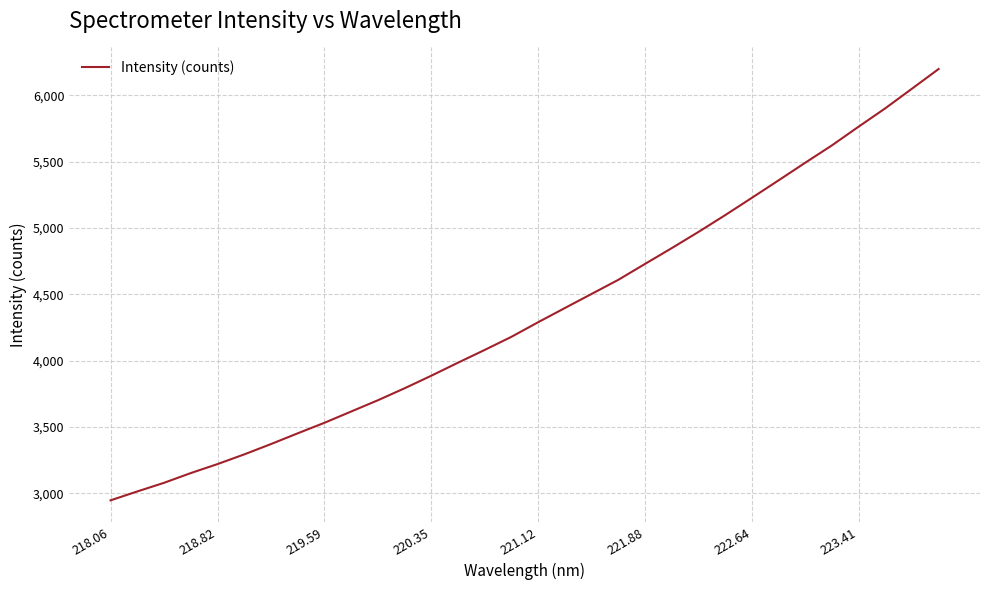

What is the maximum value shown in the chart?

6199.5